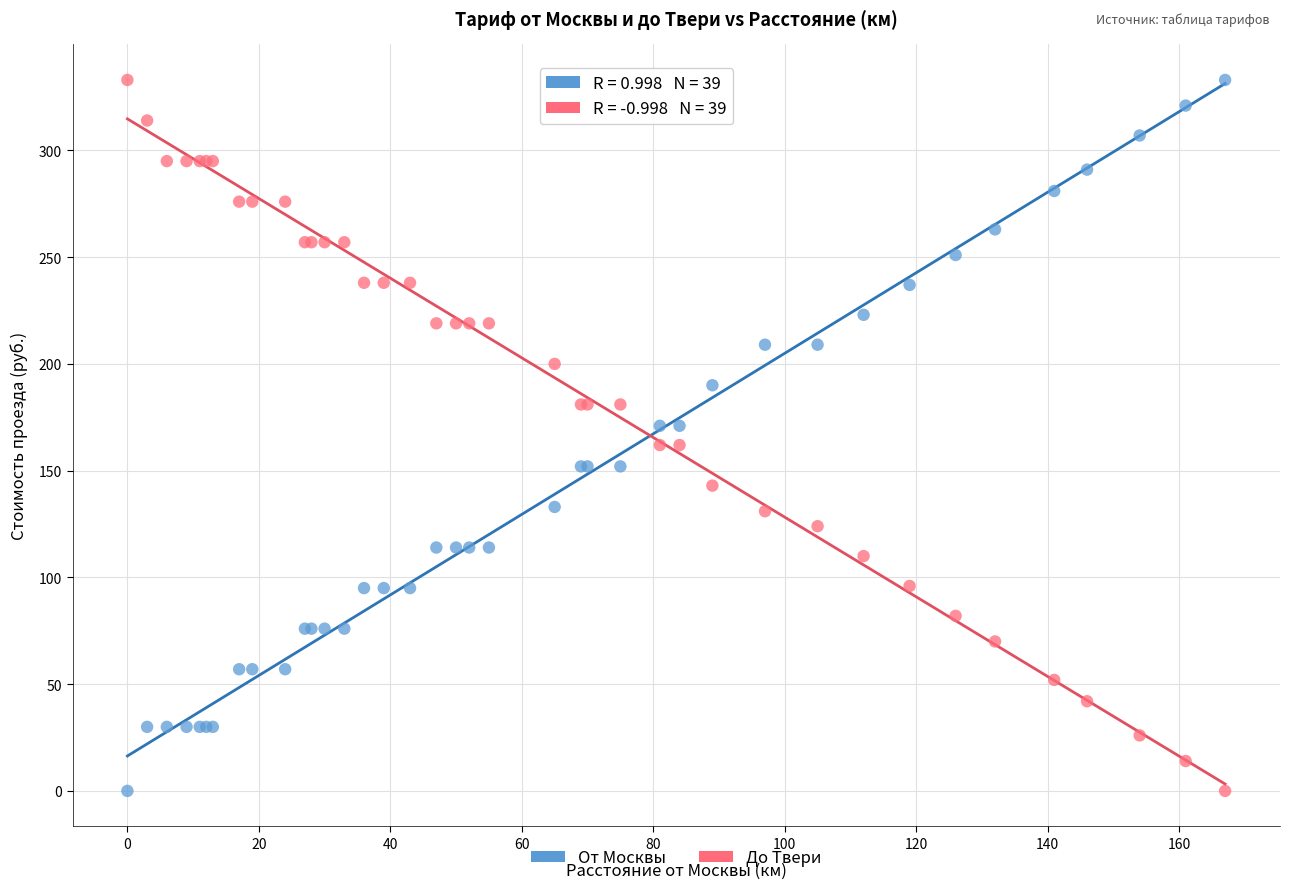

What are all the series names shown in the legend?

От Москвы, До Твери